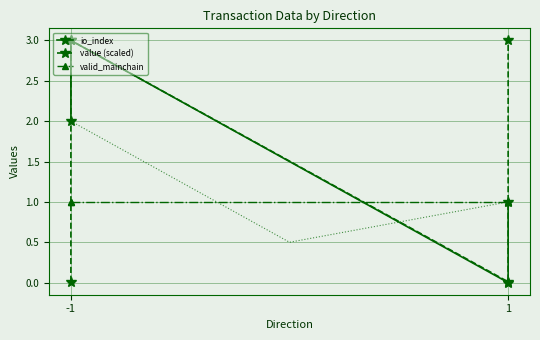

What is the difference between the maximum and minimum values in the io_index series?

3.0